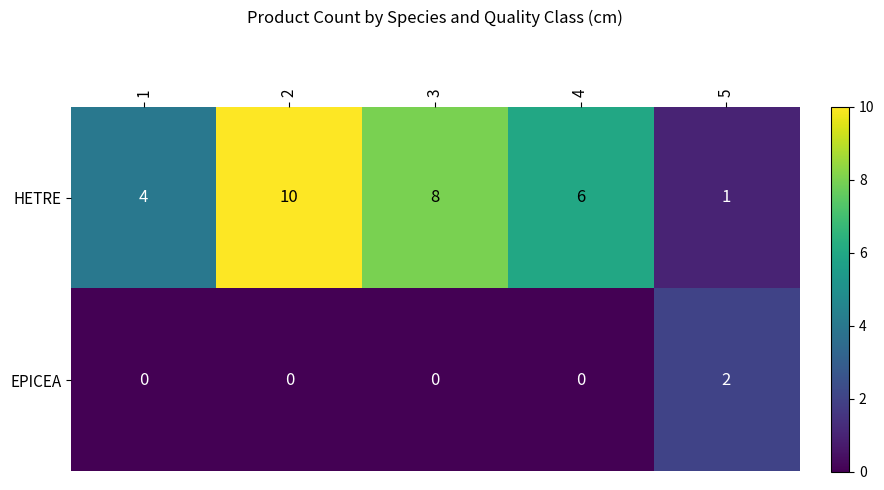

What is the total value across all series at 2?

10